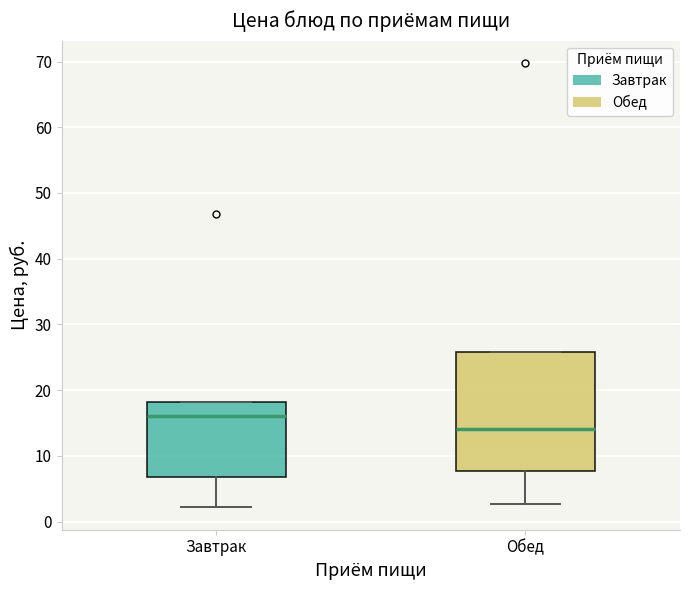

Which box has the lowest median line?

Обед